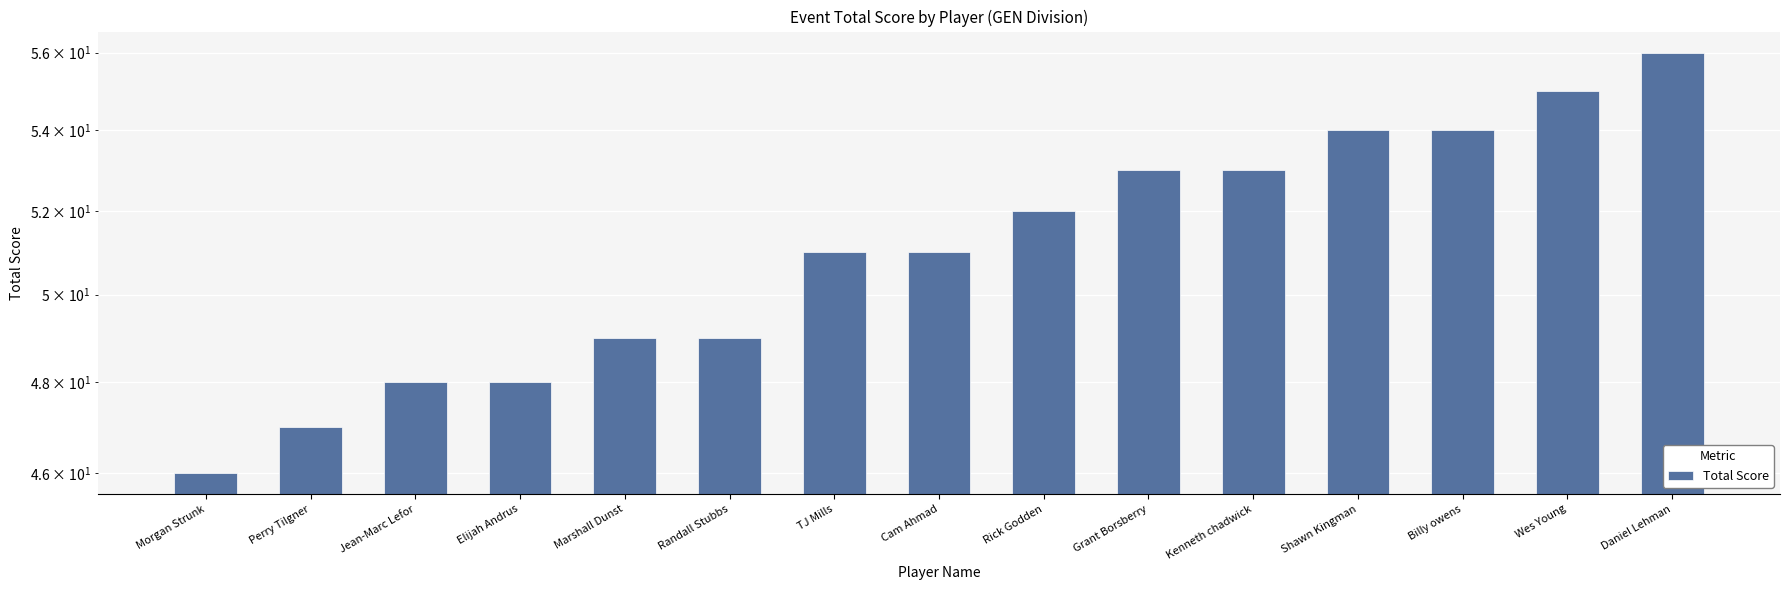

What is the label of the 7th bar from the left?

TJ Mills